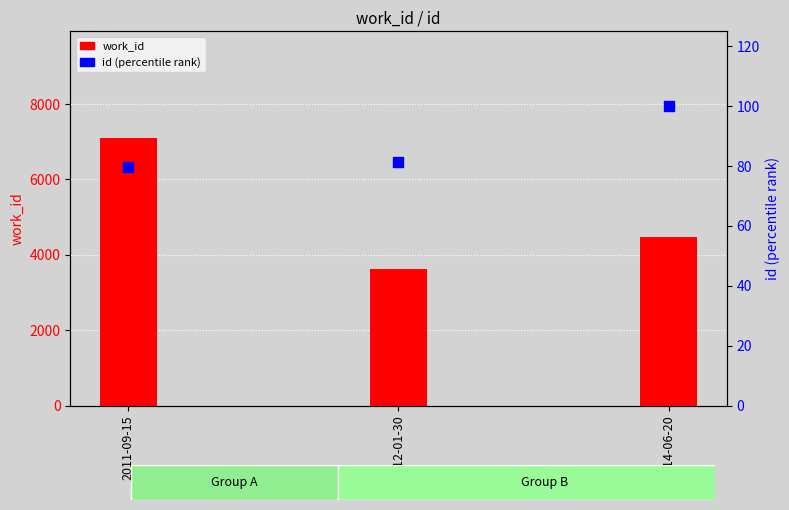

Which series has the widest spread of Y values?

work_id